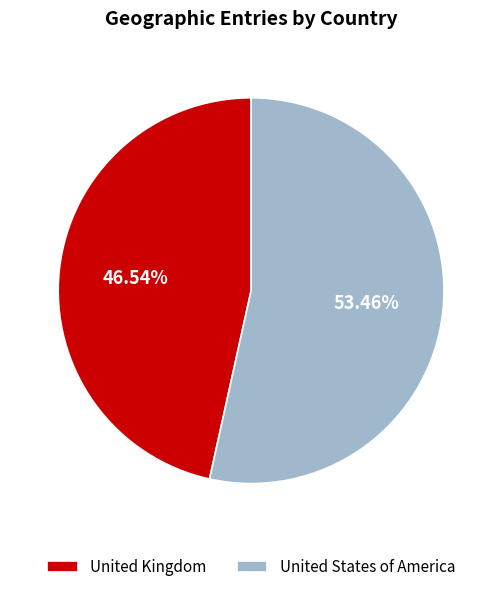

Is it true that United States of America is 41% of the pie?

False